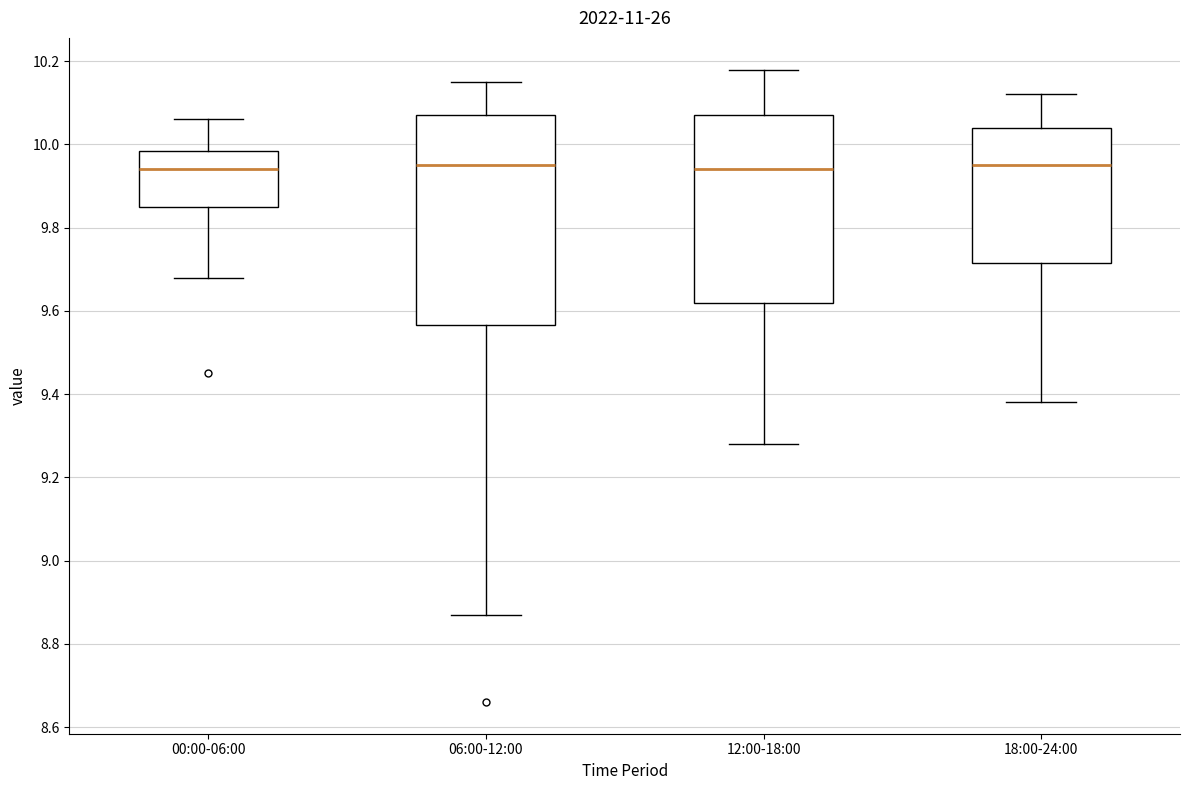

Where does the lower whisker of the box for 06:00-12:00 end on the y-axis? The values are not printed on the chart, so give them approximately, as read against the axis.

8.88